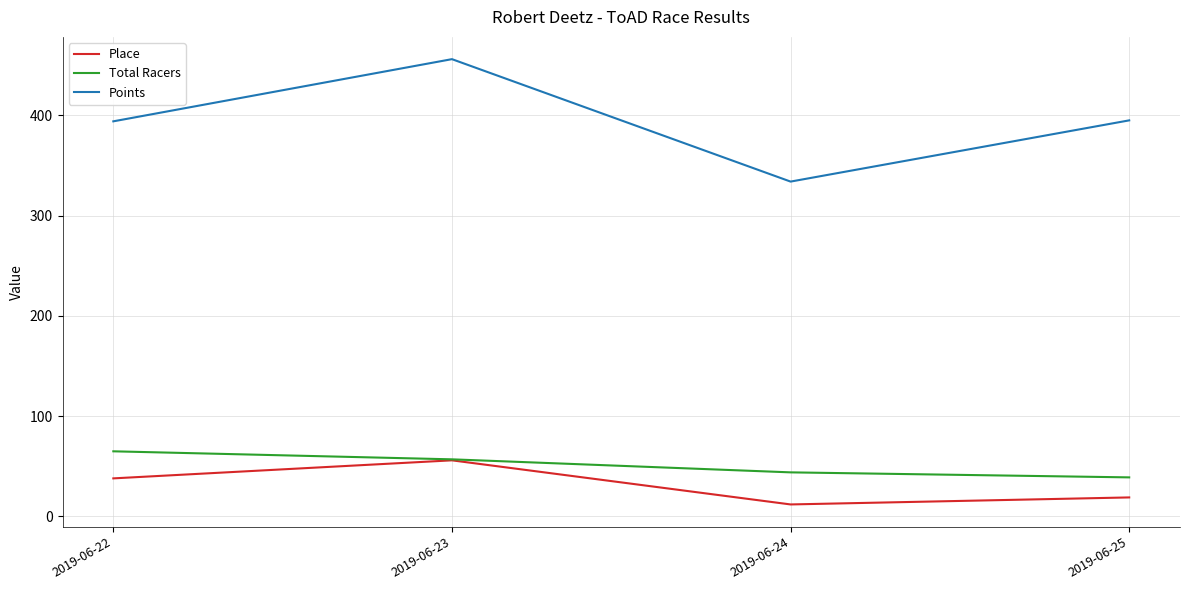

True or false: Total Racers has more than 2 interior local peaks.

False